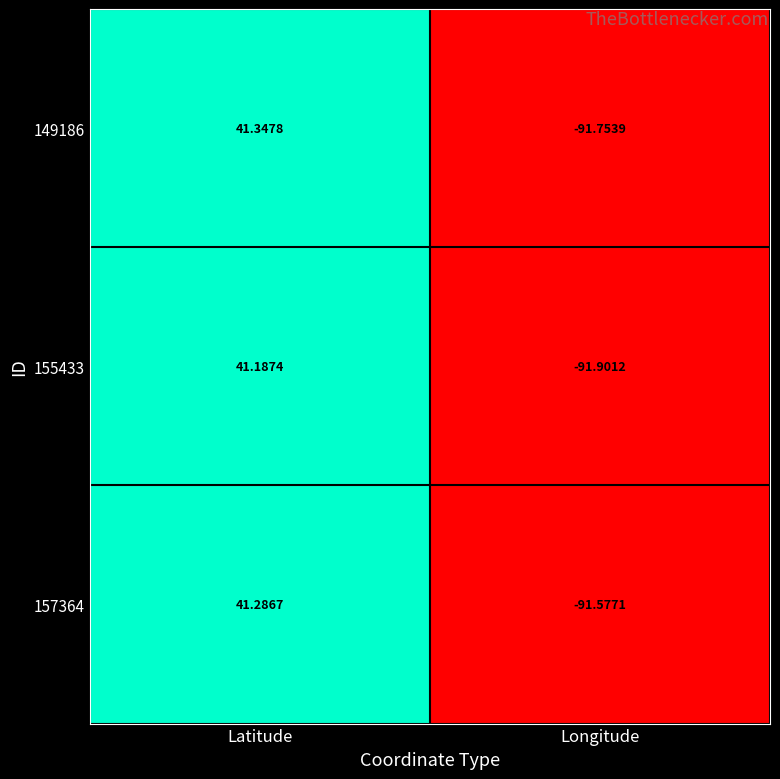

How many categories are shown in the chart?

2